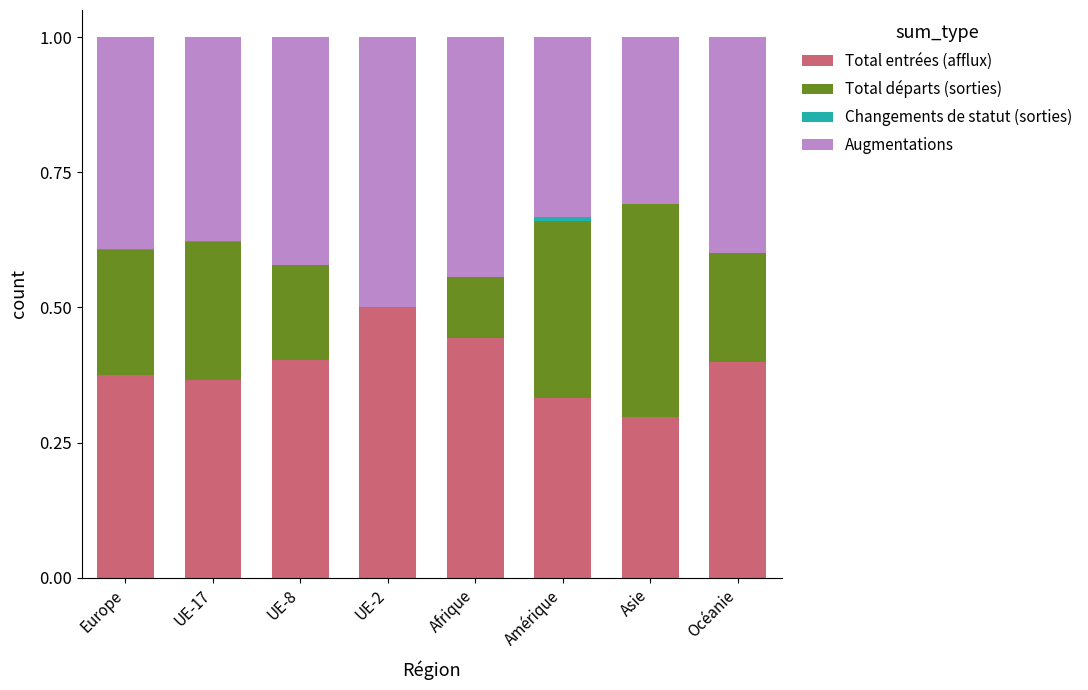

What is the highest value of the Total entrées (afflux) series?

0.5